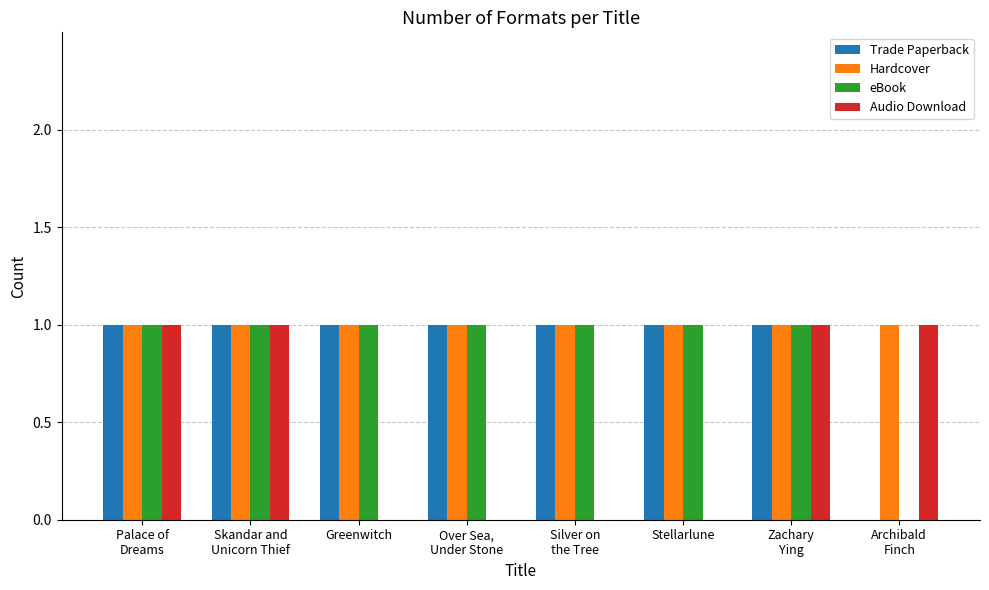

How many Trade Paperback values are between 1 and 2?

7